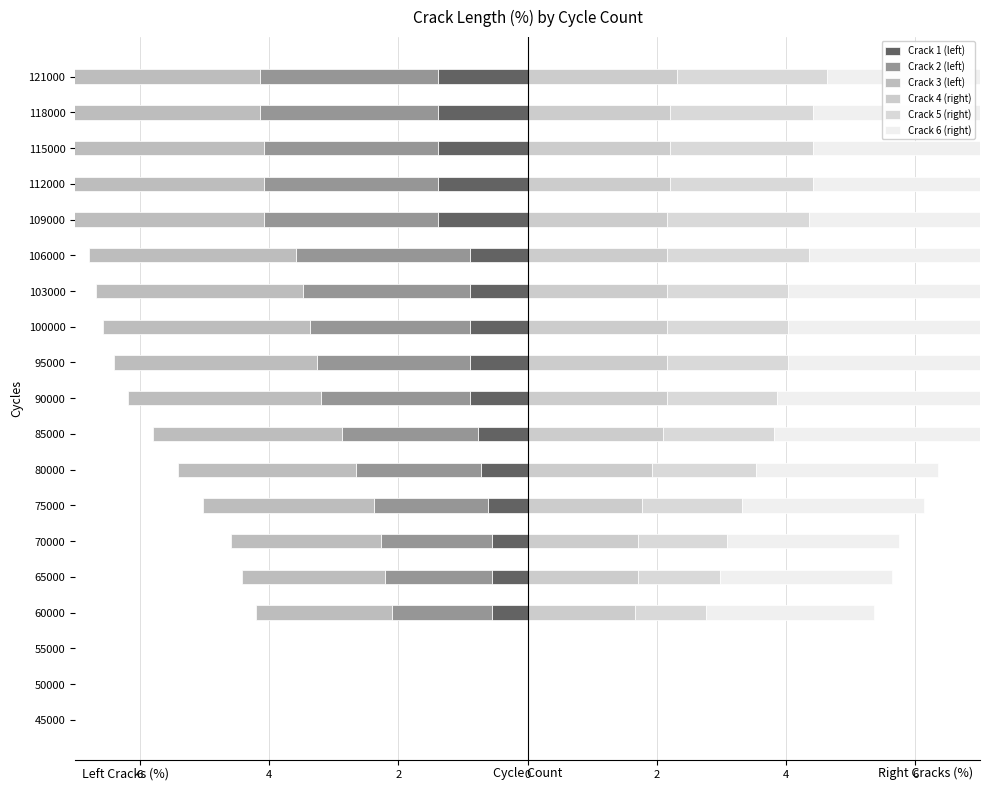

What is the approximate value of Crack 3 (left) at 80000?

-2.8